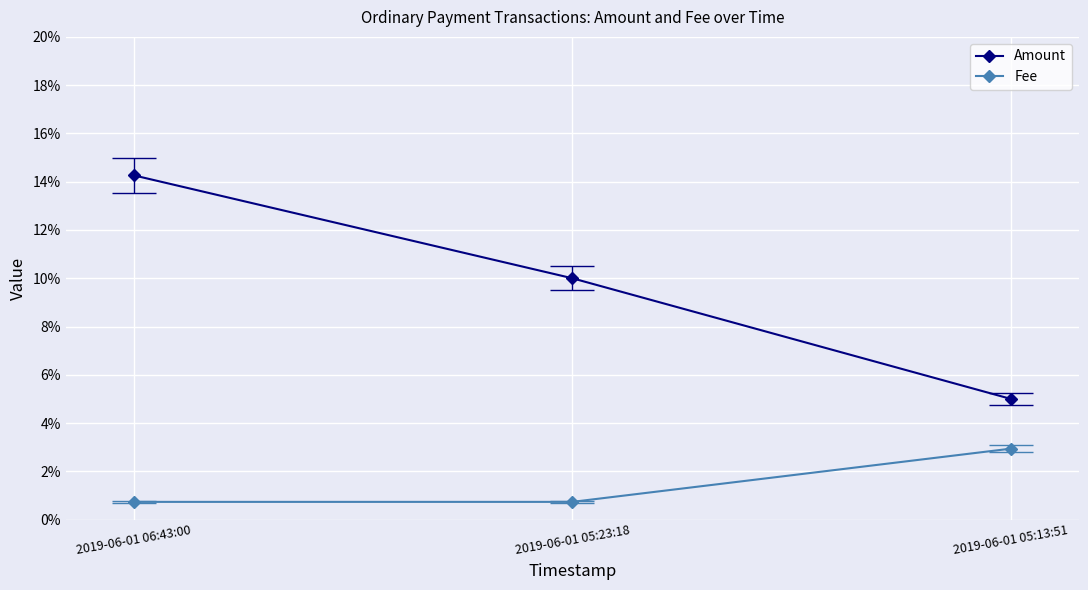

Does the chart display data point markers on the line(s)?

Yes